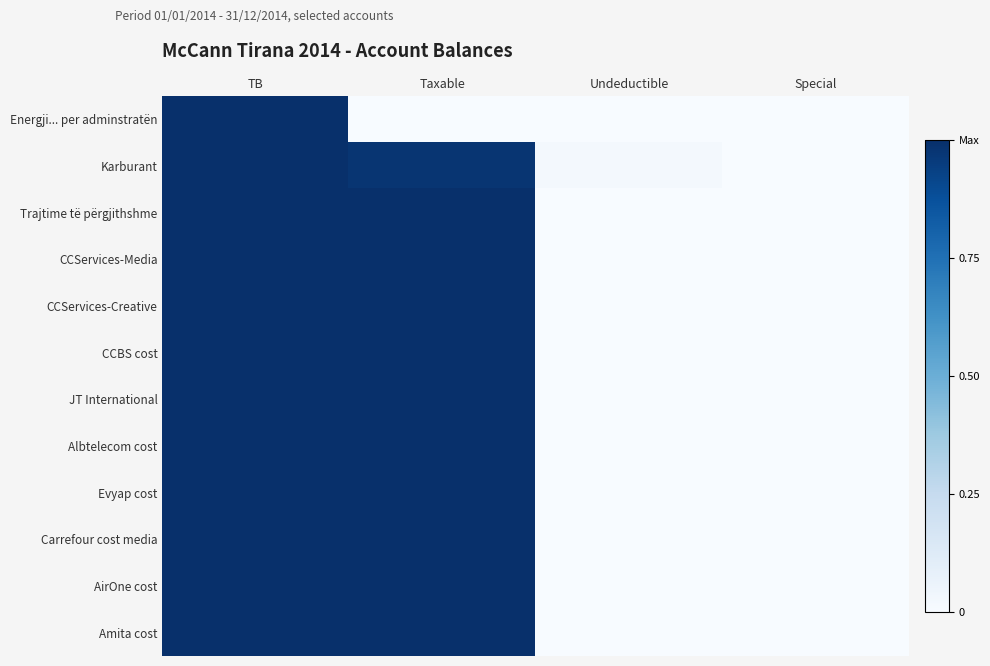

Reading left to right, extract all data points from this chart.

Energji... per adminstratën: TB=1.0	Taxable=0.0	Undeductible=0.0	Special=0.0
Karburant: TB=1.0	Taxable=1.0	Undeductible=0.0	Special=0.0
Trajtime të përgjithshme: TB=1.0	Taxable=1.0	Undeductible=0.0	Special=0.0
CCServices-Media: TB=1.0	Taxable=1.0	Undeductible=0.0	Special=0.0
CCServices-Creative: TB=1.0	Taxable=1.0	Undeductible=0.0	Special=0.0
CCBS cost: TB=1.0	Taxable=1.0	Undeductible=0.0	Special=0.0
JT International: TB=1.0	Taxable=1.0	Undeductible=0.0	Special=0.0
Albtelecom cost: TB=1.0	Taxable=1.0	Undeductible=0.0	Special=0.0
Evyap cost: TB=1.0	Taxable=1.0	Undeductible=0.0	Special=0.0
Carrefour cost media: TB=1.0	Taxable=1.0	Undeductible=0.0	Special=0.0
AirOne cost: TB=1.0	Taxable=1.0	Undeductible=0.0	Special=0.0
Amita cost: TB=1.0	Taxable=1.0	Undeductible=0.0	Special=0.0